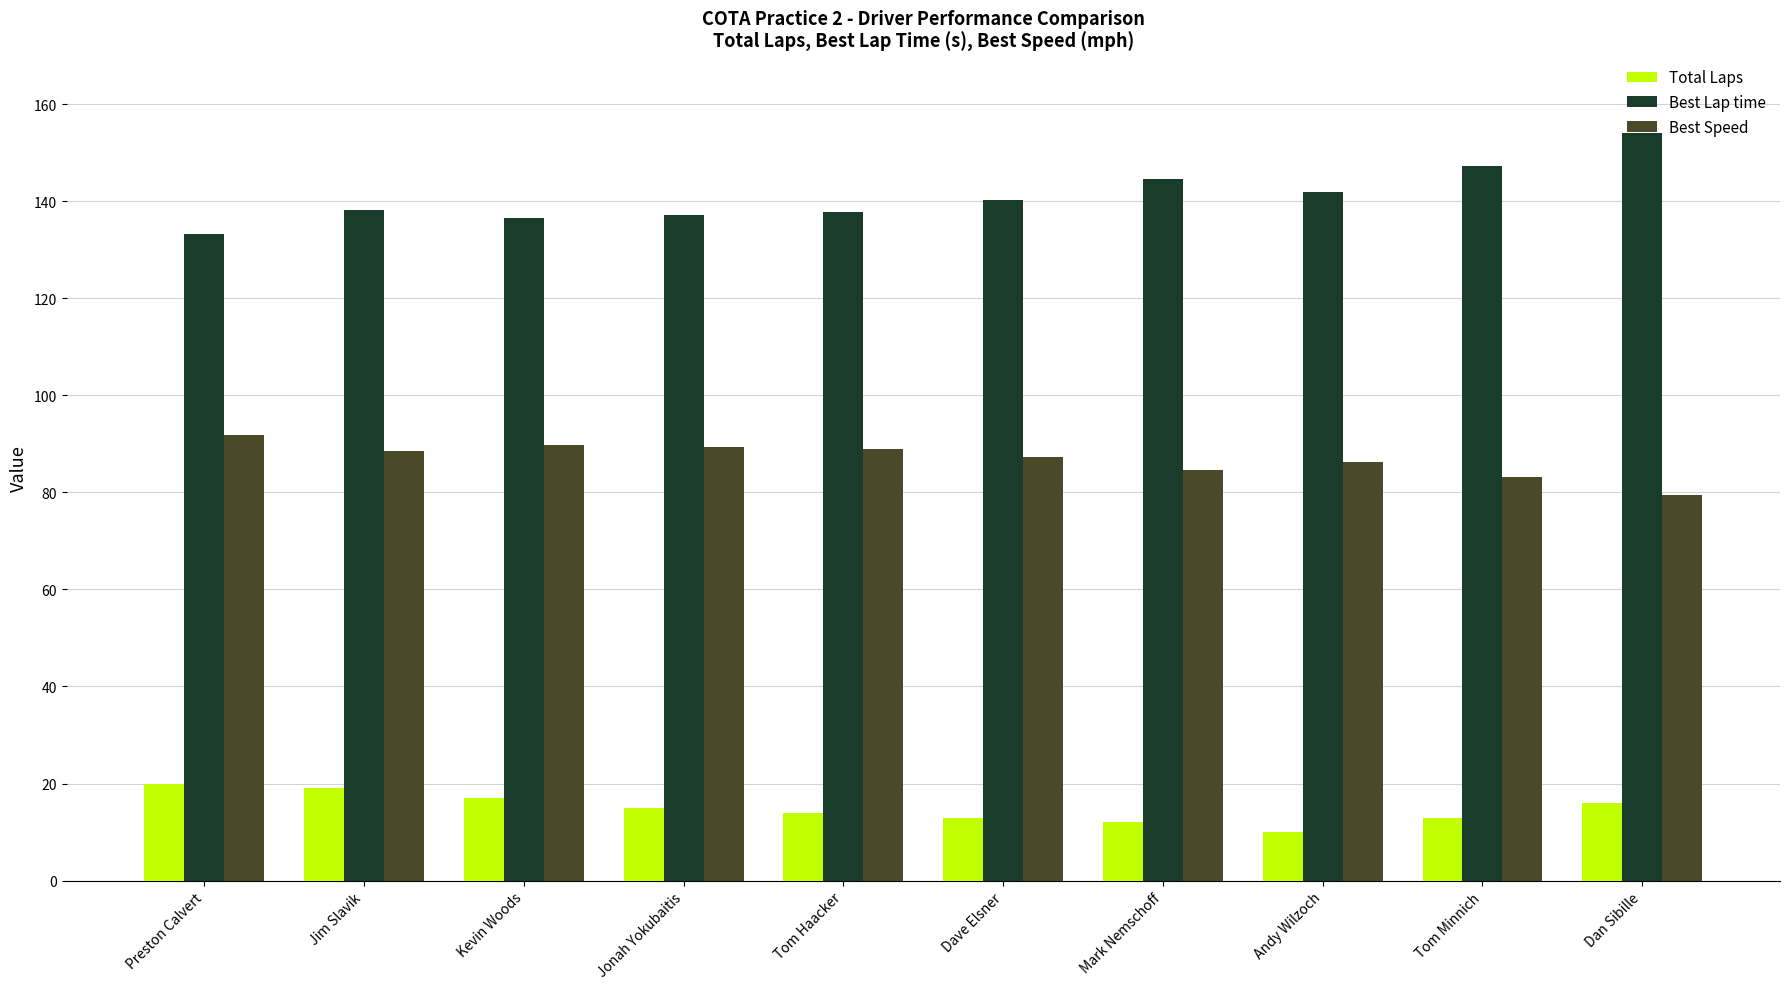

Is it true that Total Laps equals 12.0 at Mark Nemschoff?

True